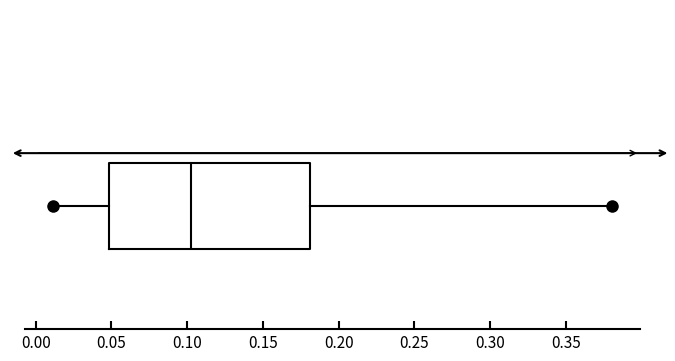

Where does the left whisker of the box end on the x-axis? The values are not printed on the chart, so give them approximately, as read against the axis.

0.010